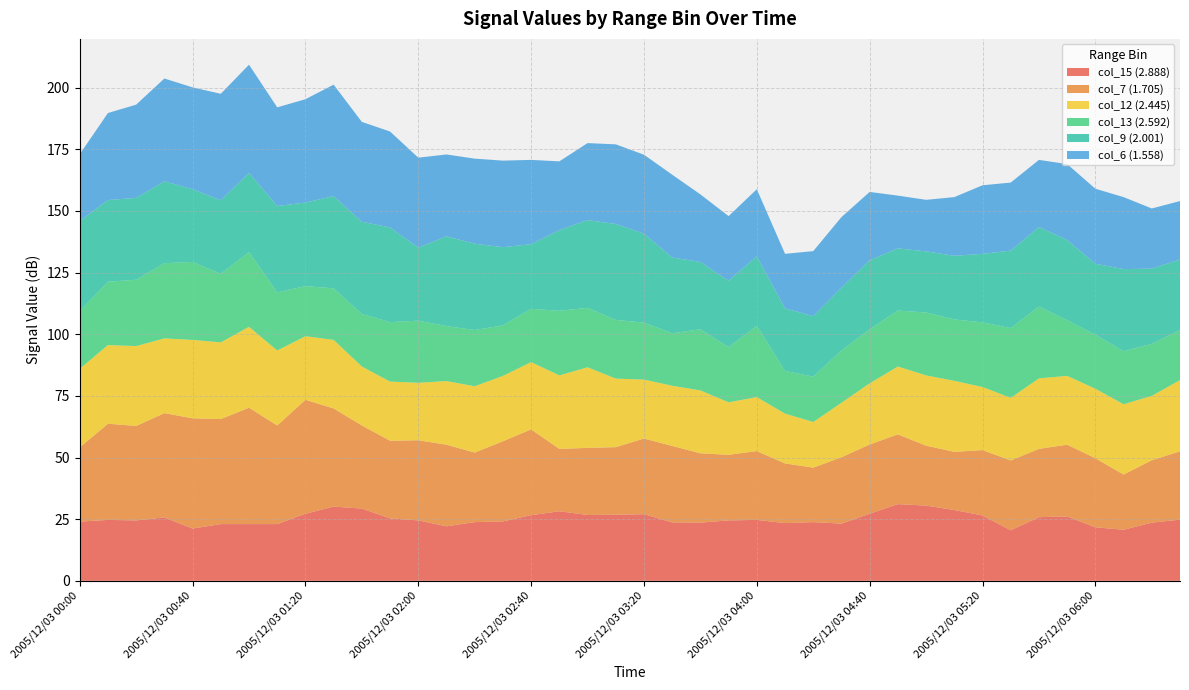

Does the chart have visible grid lines?

Yes